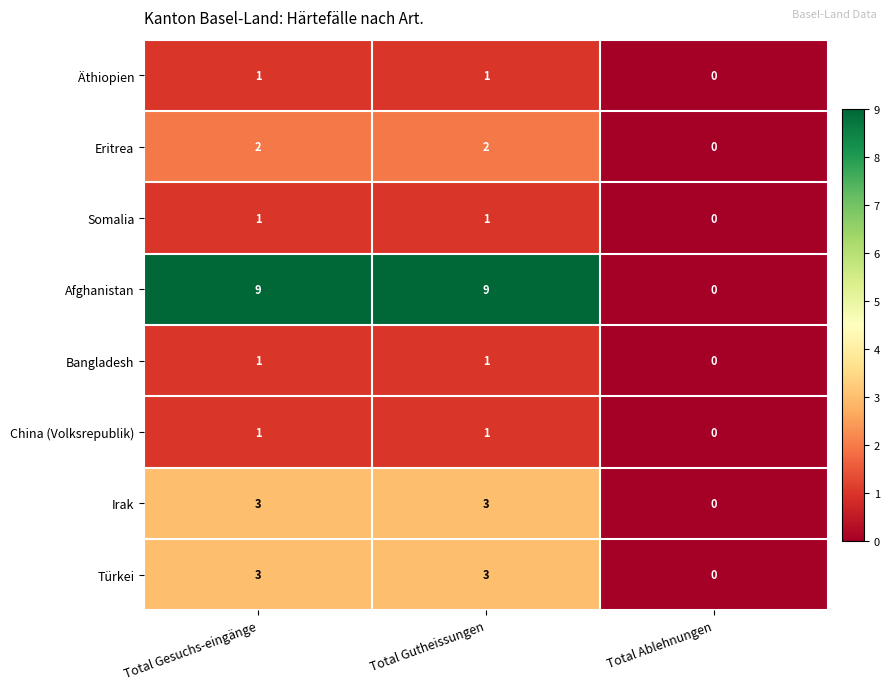

Reading left to right, what are all the values shown in this chart?

Äthiopien: 1	1	0
Eritrea: 2	2	0
Somalia: 1	1	0
Afghanistan: 9	9	0
Bangladesh: 1	1	0
China (Volksrepublik): 1	1	0
Irak: 3	3	0
Türkei: 3	3	0